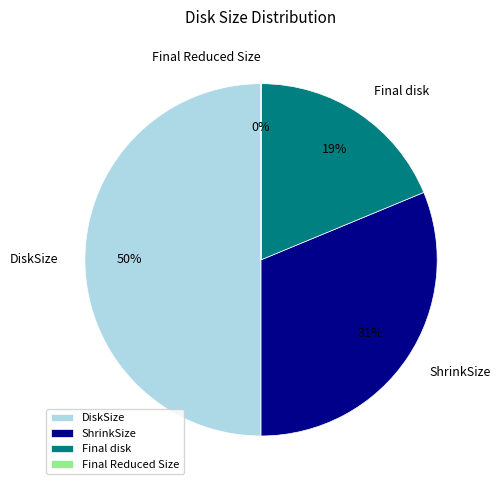

To the nearest percent, what is the average slice percentage?

25%